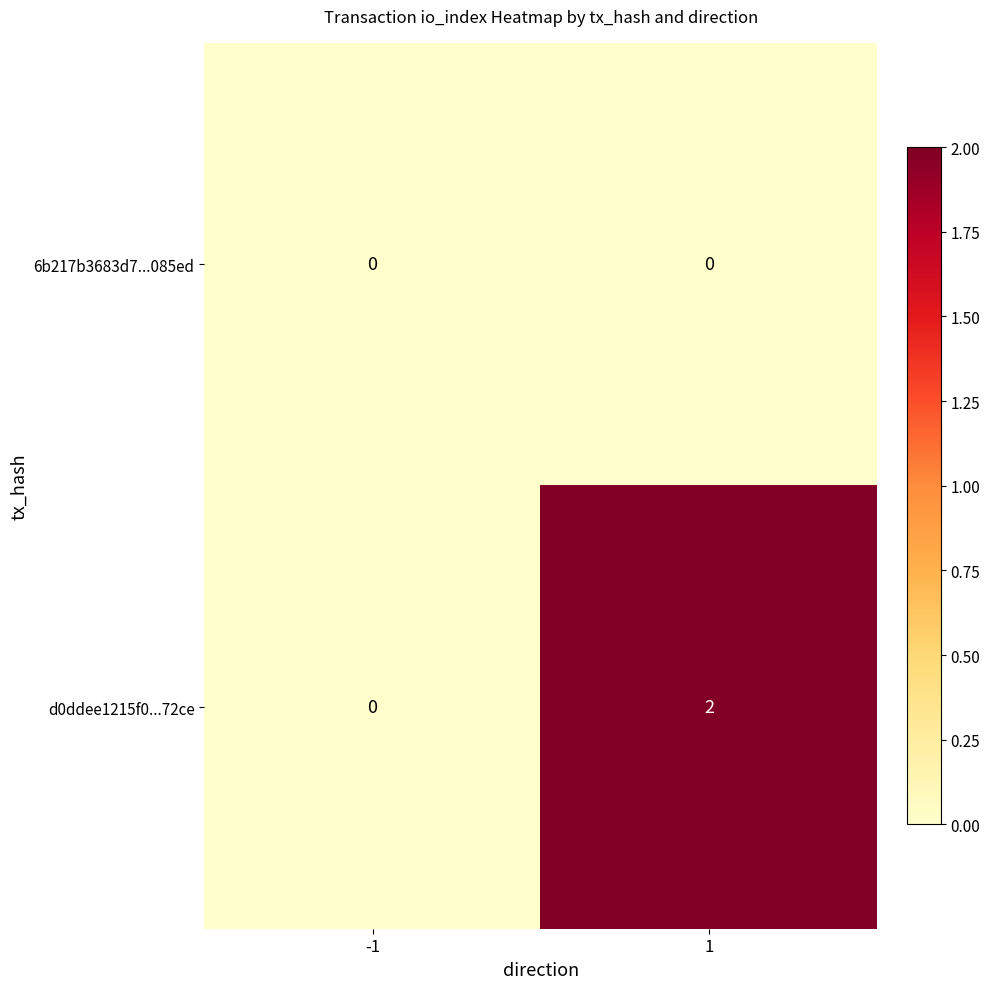

At how many categories does at least one series exceed 1?

1